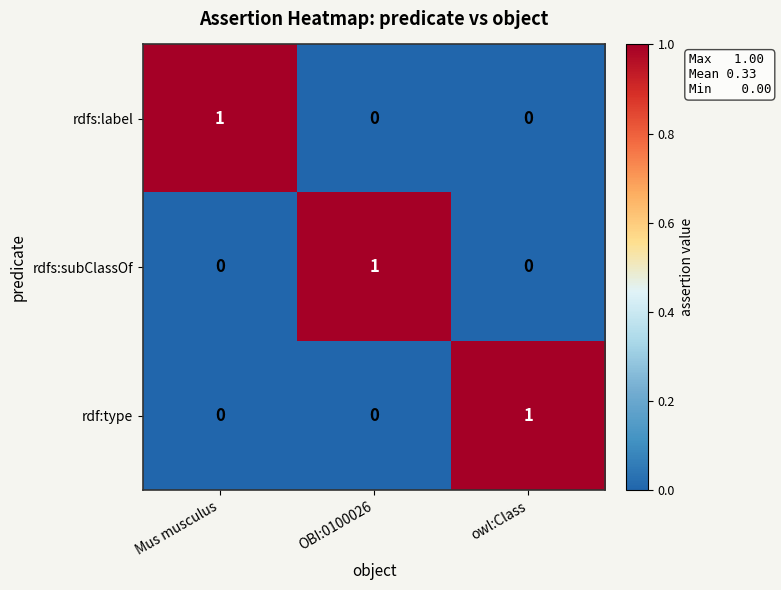

How many positive values does the rdfs:subClassOf series have?

1